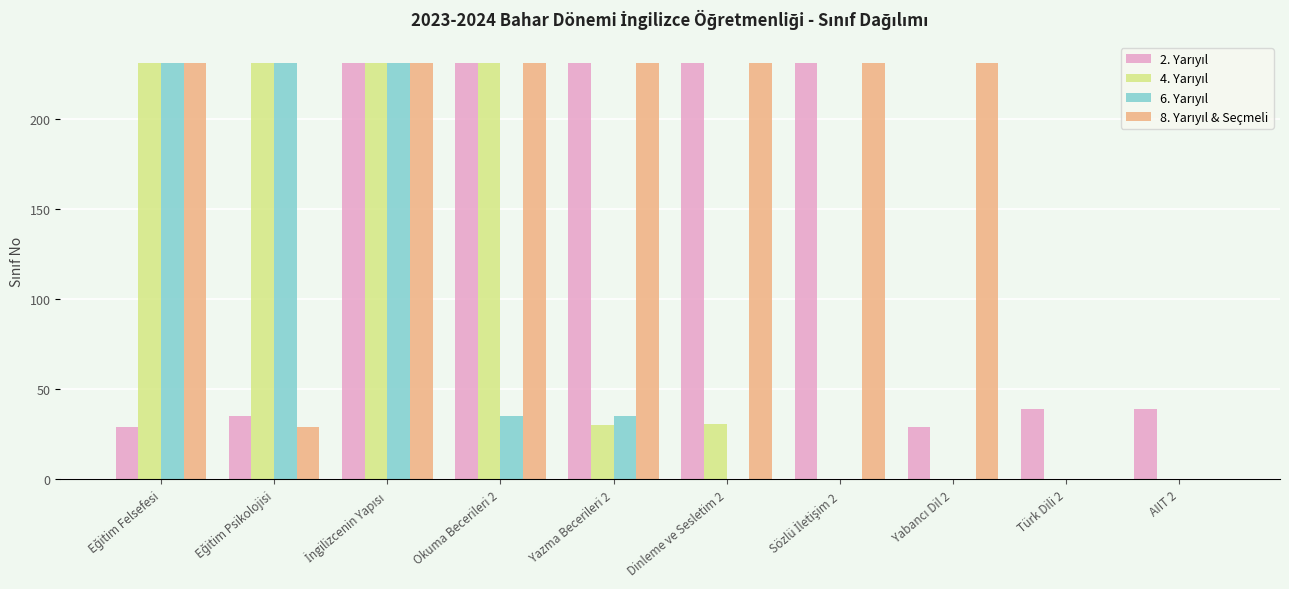

How many categories are shown in the chart?

10